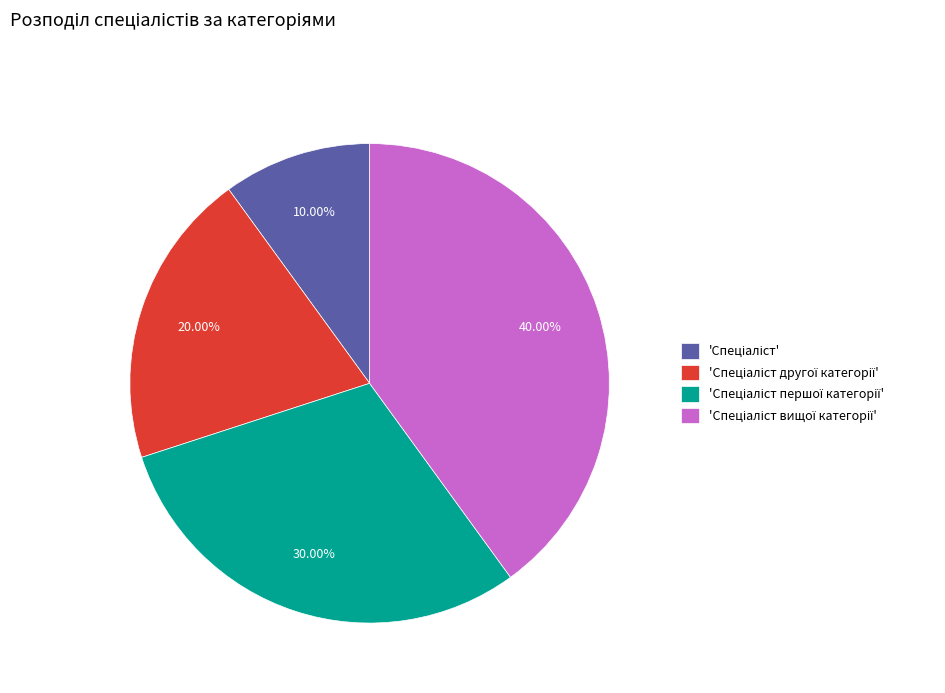

Does any single category account for the majority?

No